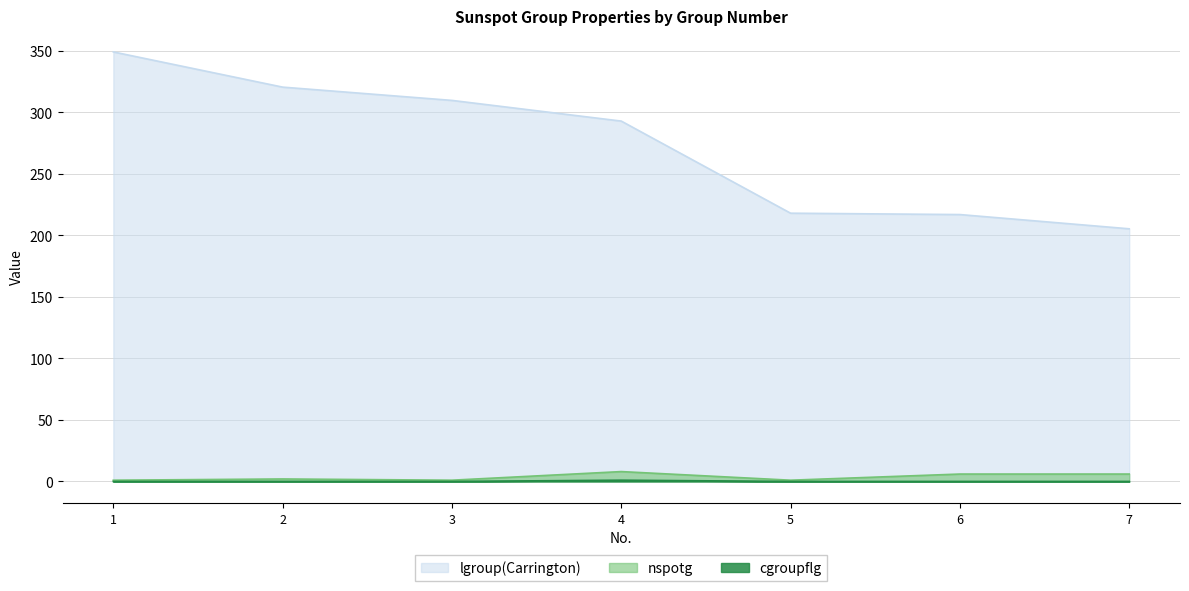

Where is cgroupflg nearest to the value 0?

1